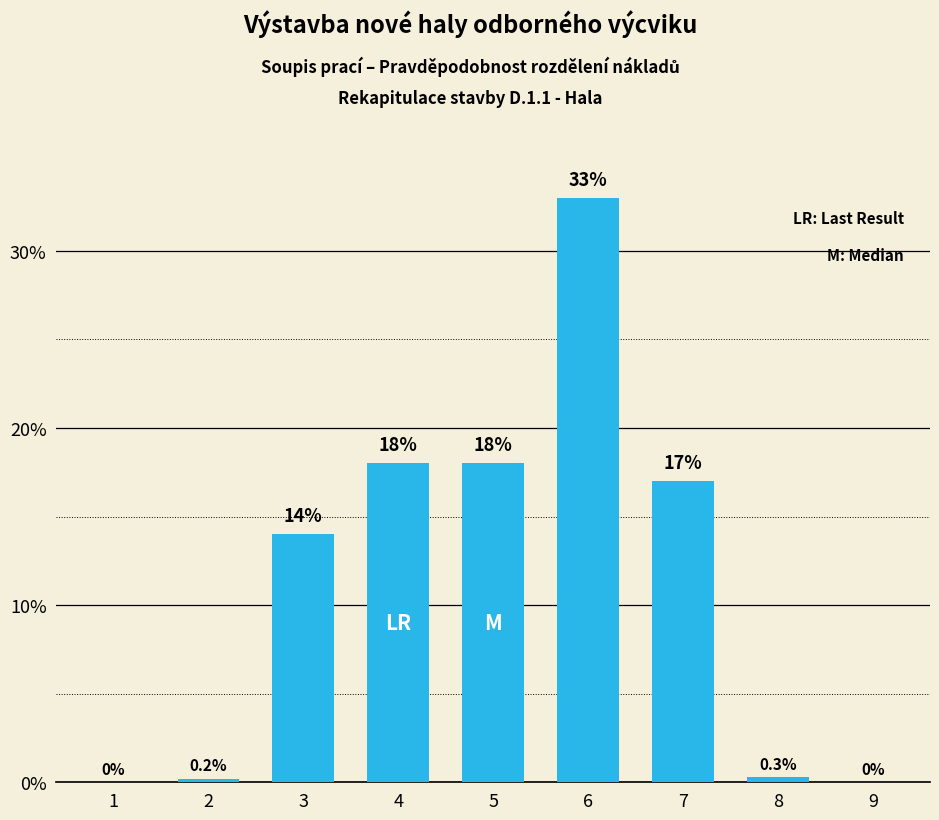

Reading left to right, what are all the values shown in this chart?

1=0.0	2=0.2	3=14.0	4=18.0	5=18.0	6=33.0	7=17.0	8=0.3	9=0.0